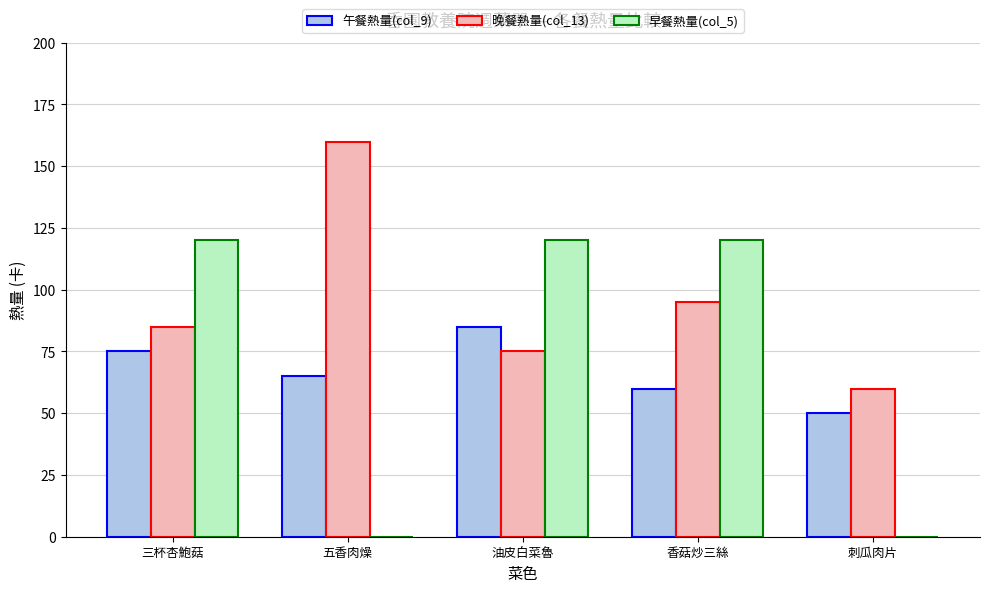

Which series has the widest spread of values?

早餐熱量(col_5)